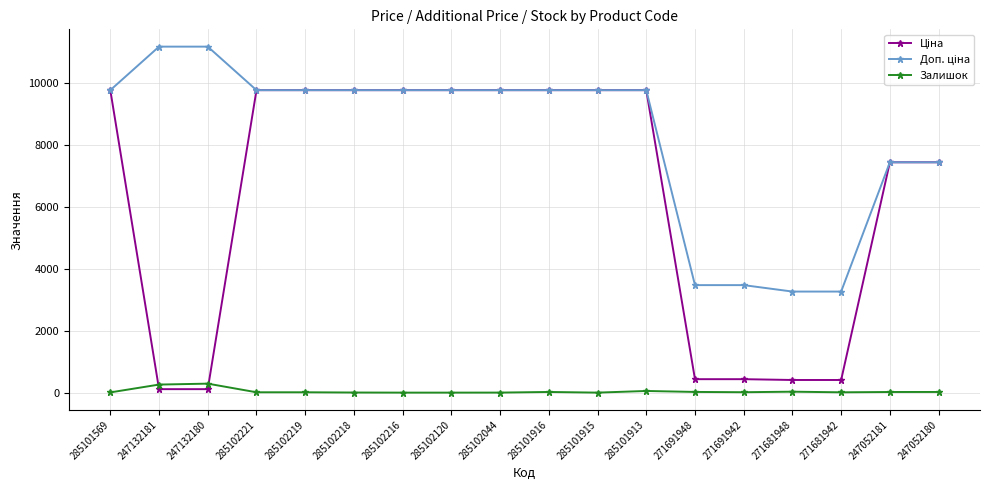

At how many categories does at least one series exceed 733?

18